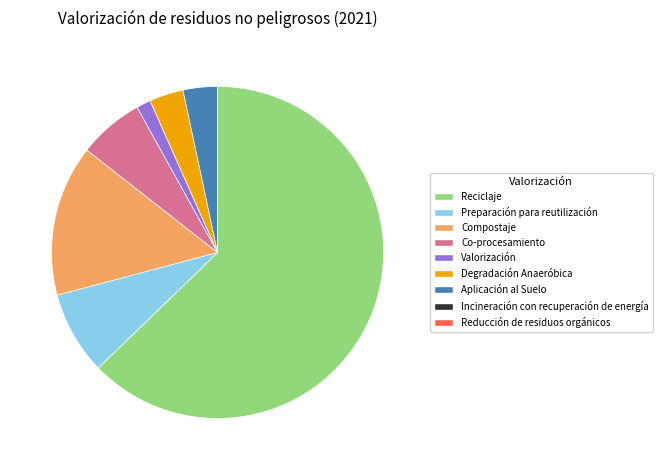

What is the largest slice in the pie chart?

Reciclaje